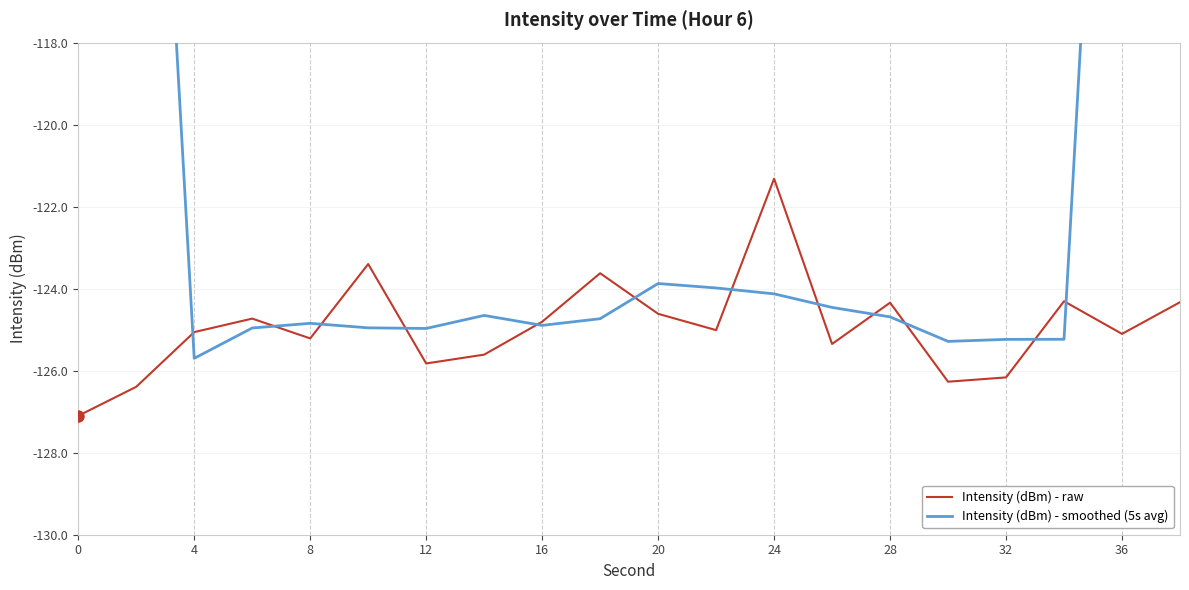

What is the value of the Intensity (dBm) - smoothed (5s avg) point at the 6th from the left?

-125.0